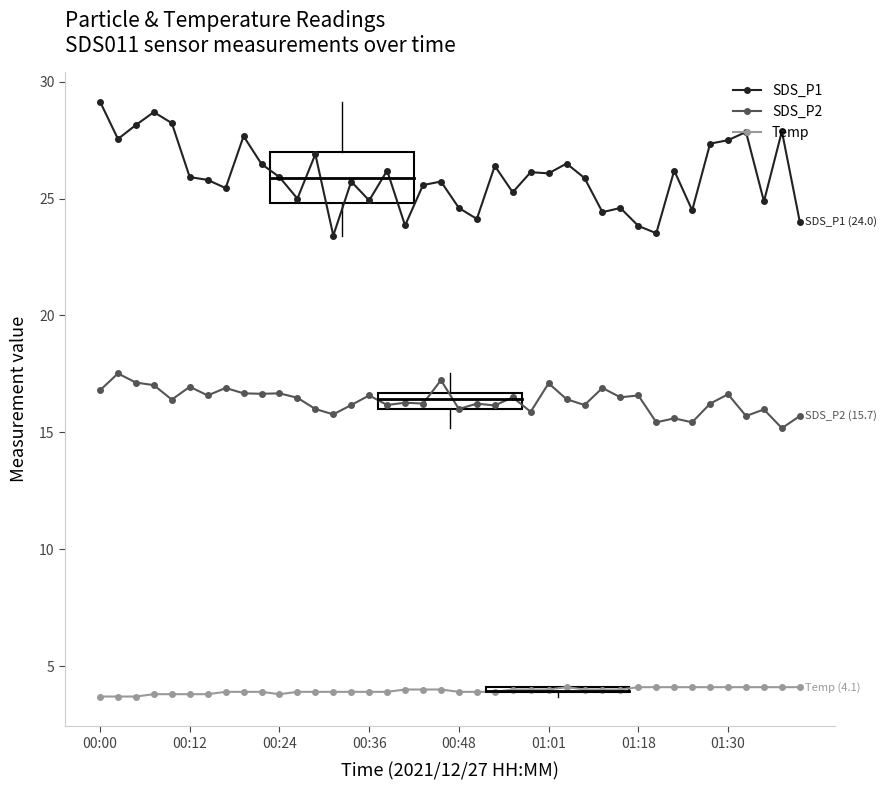

True or false: SDS_P2 and Temp cross at least once.

False